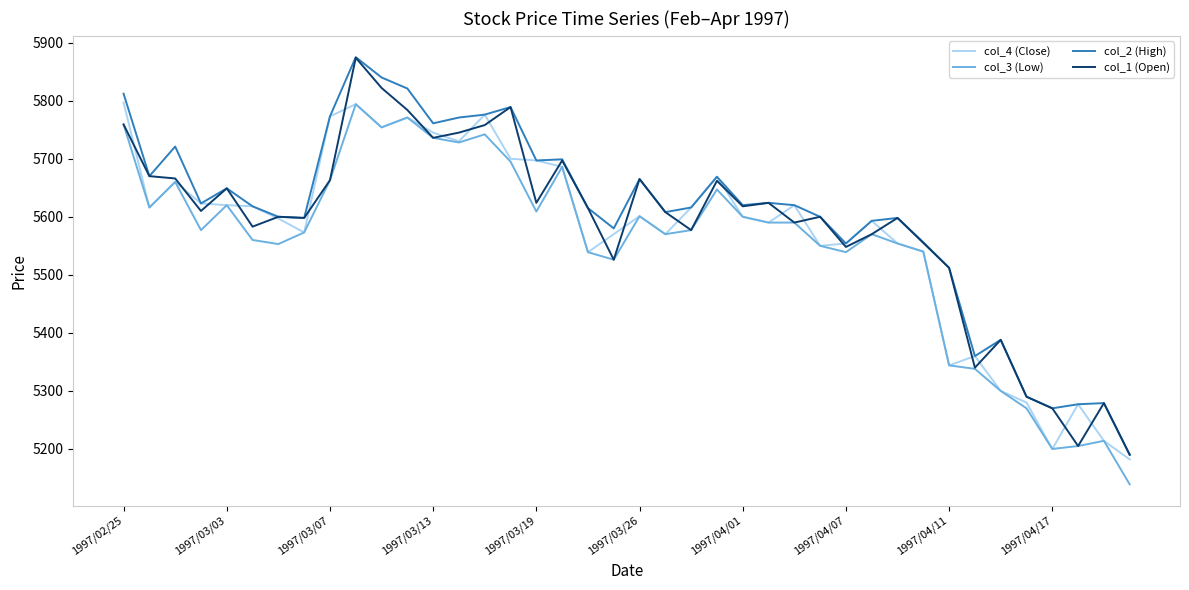

What is the highest value of the col_2 (High) series?

5875